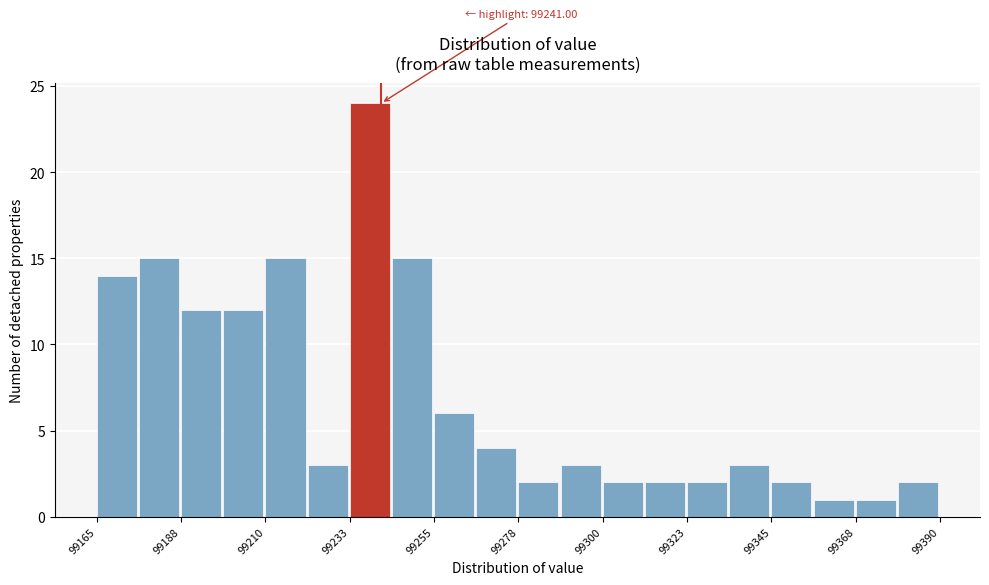

Read against the x-axis, roughly where is the centre of the tallest bar?

99240